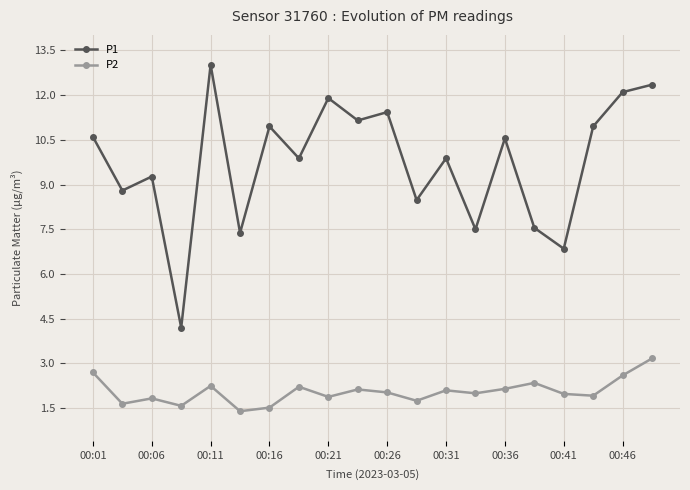

Which series has the widest spread of values?

P1